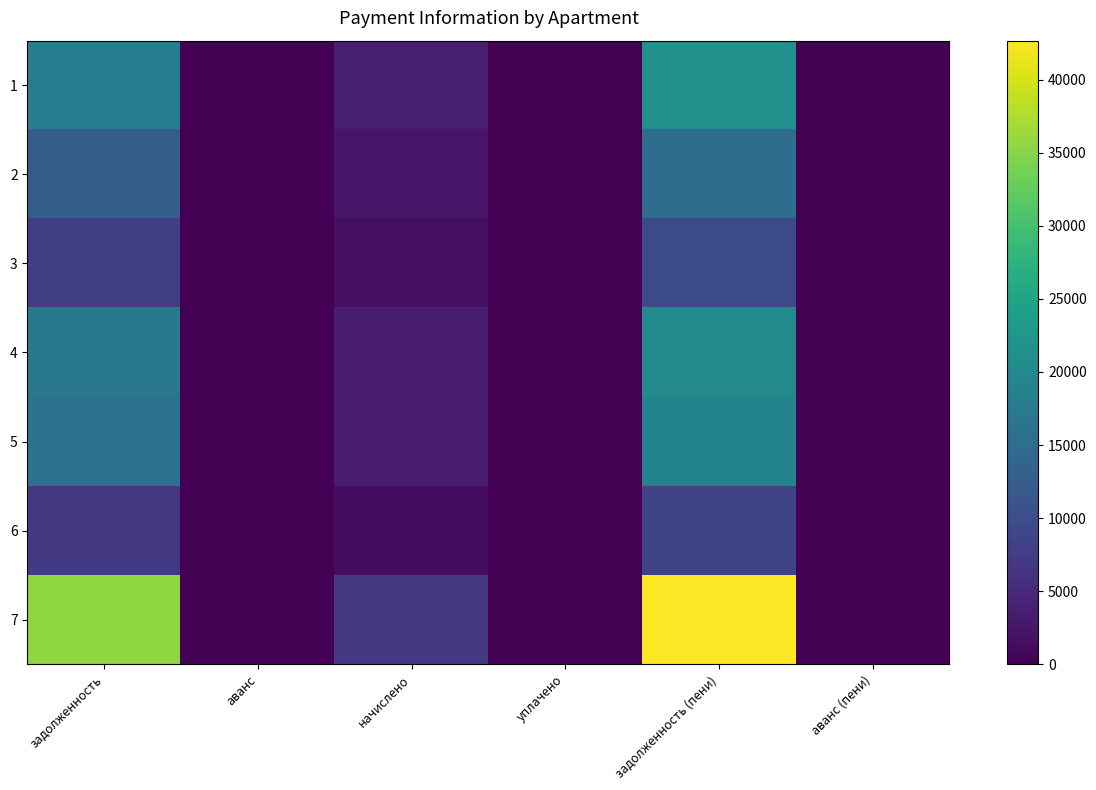

How many data points does each series have?

6